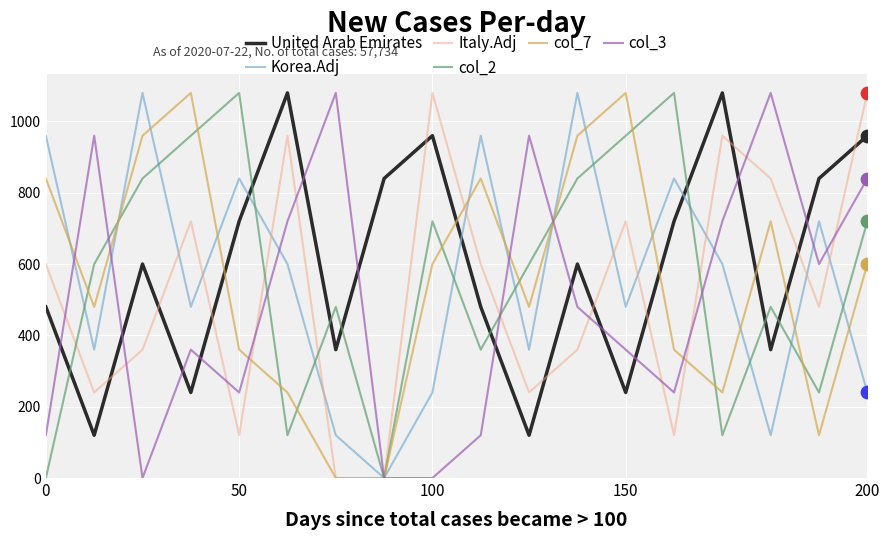

Which series has the largest total across all categories?

United Arab Emirates